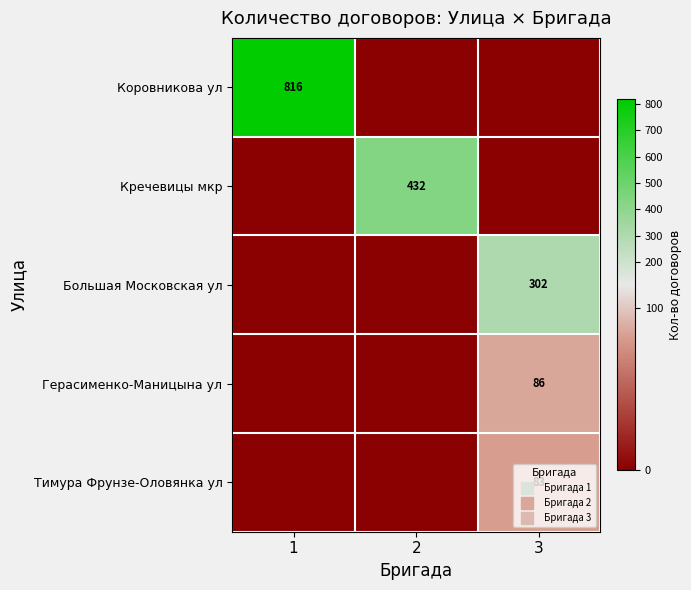

List the series in order of their peak value, highest first.

Коровникова ул, Кречевицы мкр, Большая Московская ул, Герасименко-Маницына ул, Тимура Фрунзе-Оловянка ул